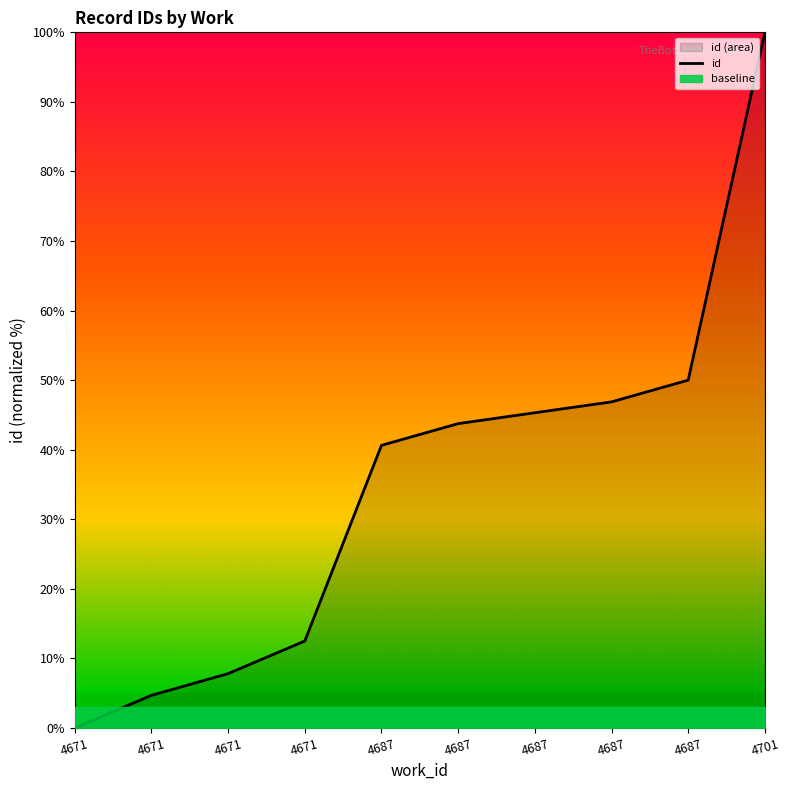

The value at 4701 is 43.3. True or false?

False